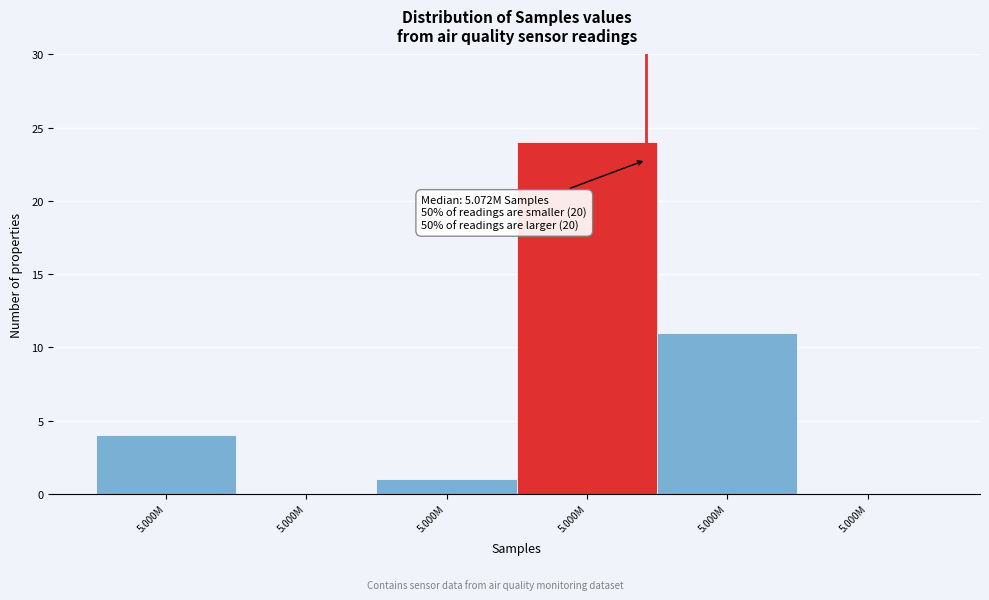

Are the bars horizontal?

No